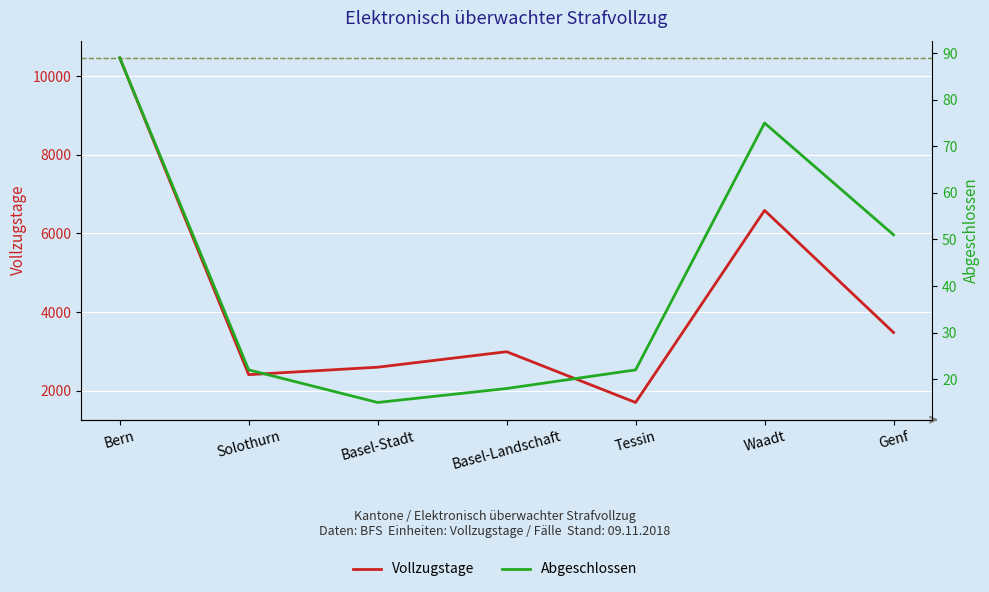

Between Waadt and Basel-Landschaft, which is larger?

Waadt